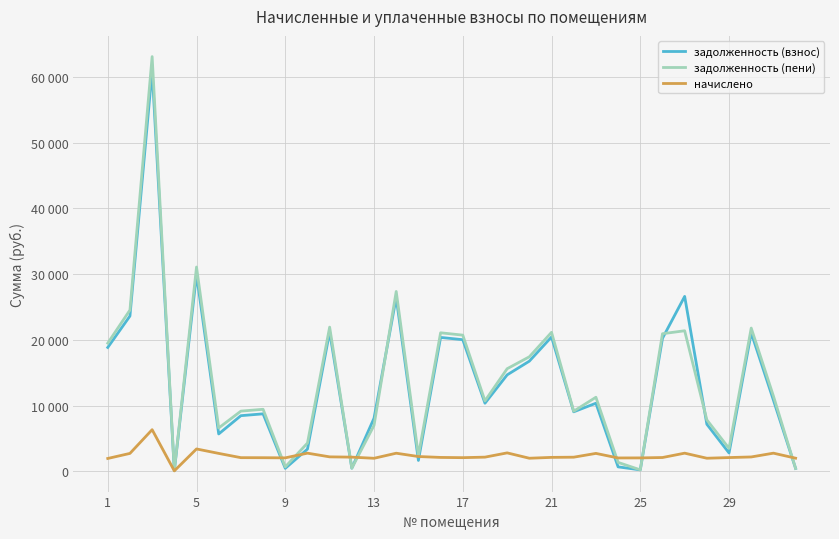

What are all the series names shown in the legend?

задолженность (взнос), задолженность (пени), начислено